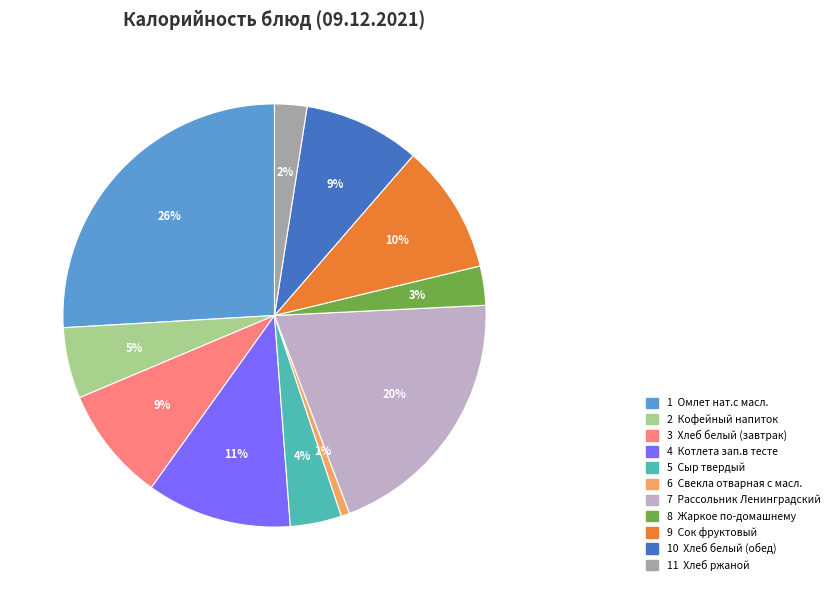

To the nearest percent, what is the average slice percentage?

9%